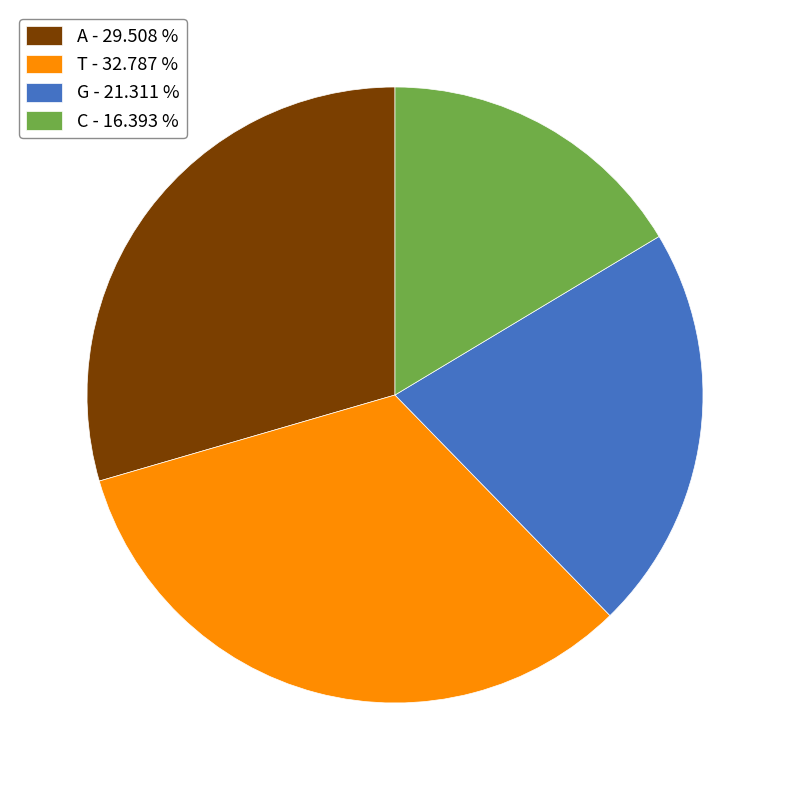

The A slice represents 38% of the pie. True or false?

False